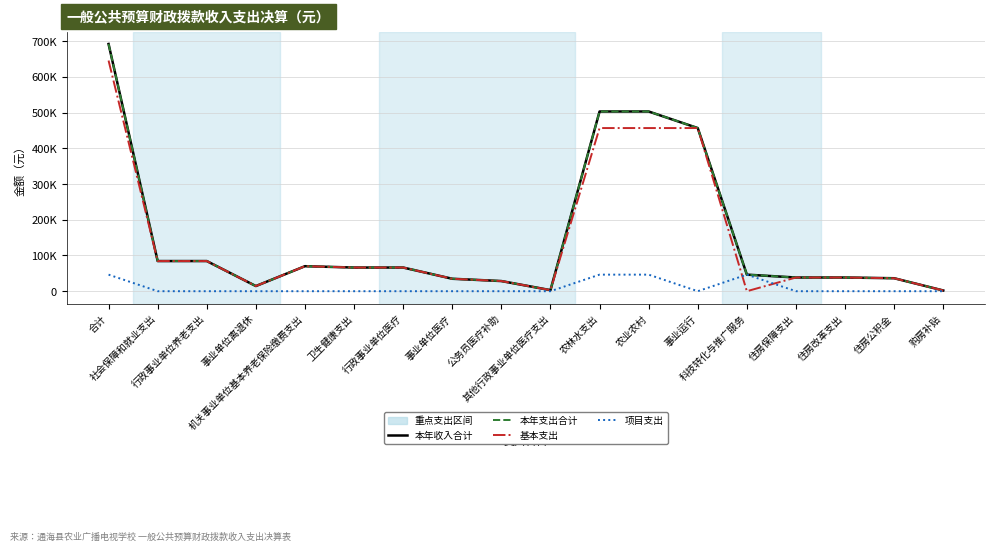

Which has a higher value, 购房补贴 or 行政事业单位医疗?

行政事业单位医疗